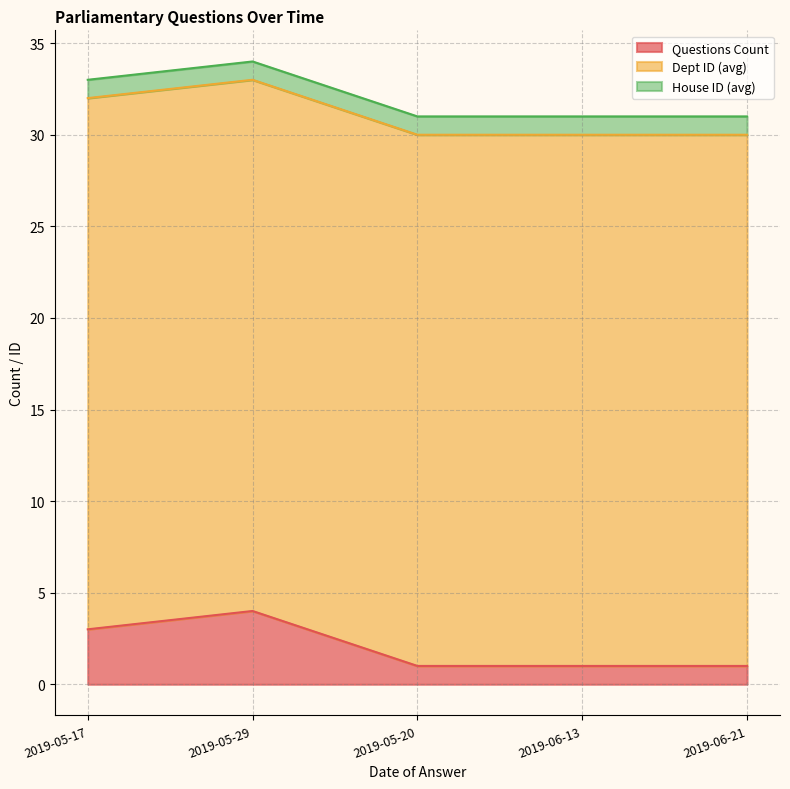

What is the value of the Questions Count point at the 2nd from the left?

4